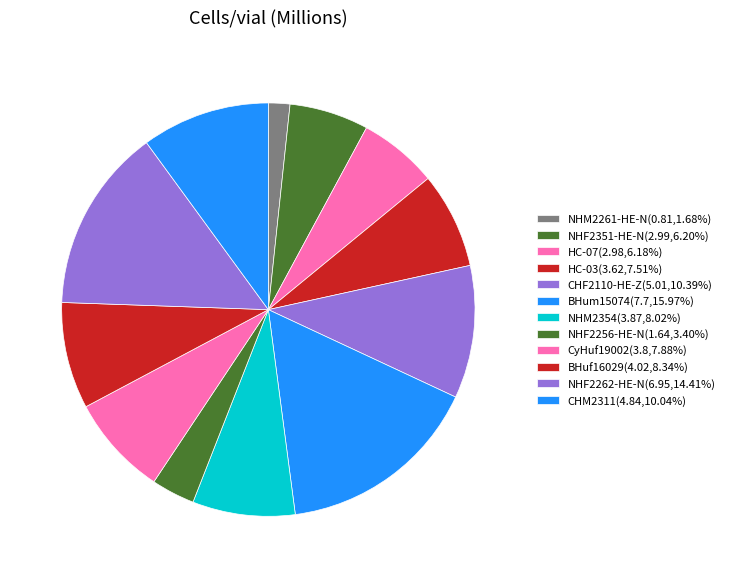

True or false: CHM2311 accounts for 10% of the total.

True